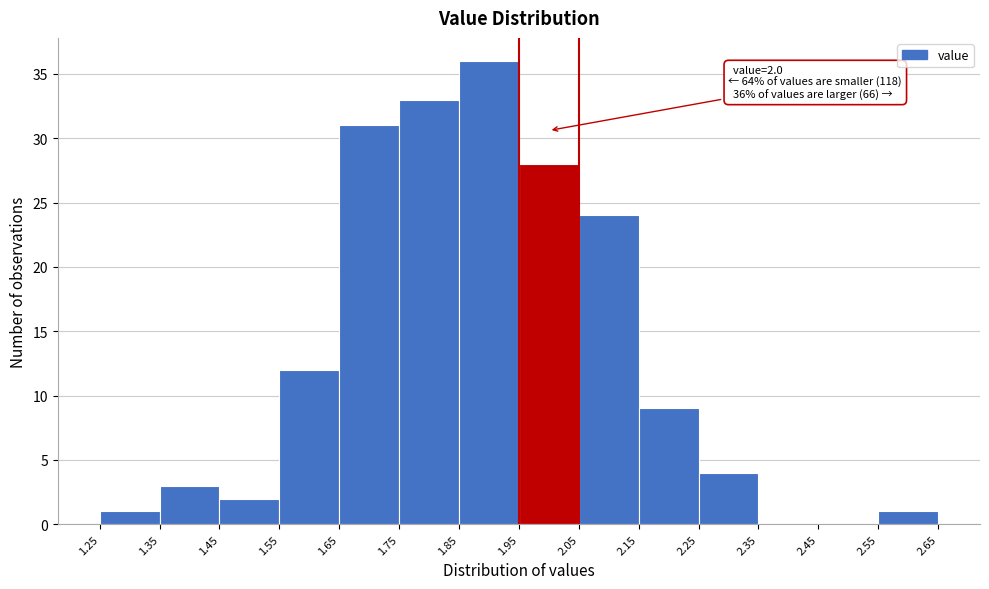

Which range on the x-axis has the tallest bar?

1.85 to 1.95